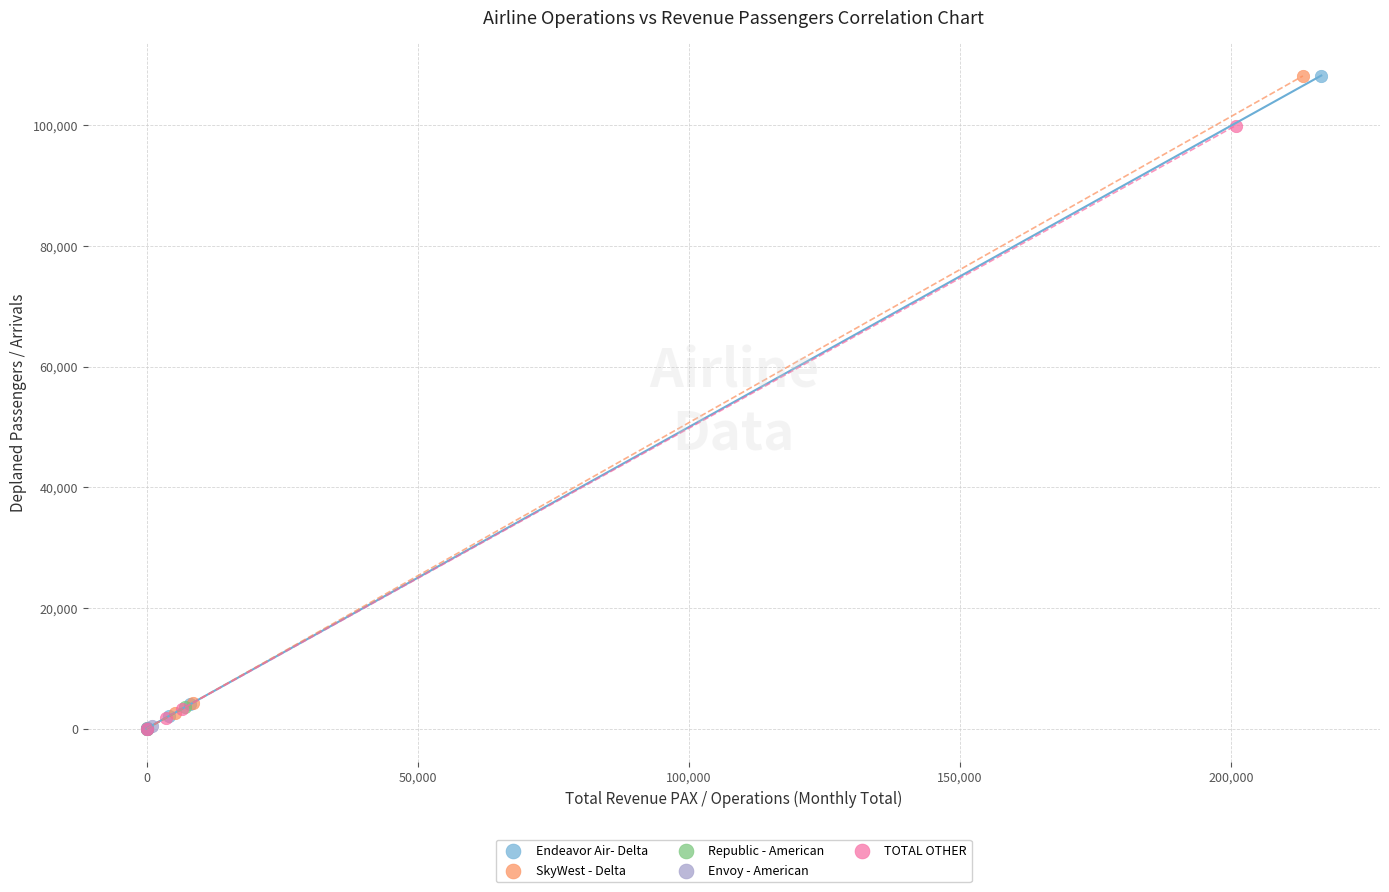

What are all the series names shown in the legend?

Endeavor Air- Delta, SkyWest - Delta, Republic - American, Envoy - American, TOTAL OTHER